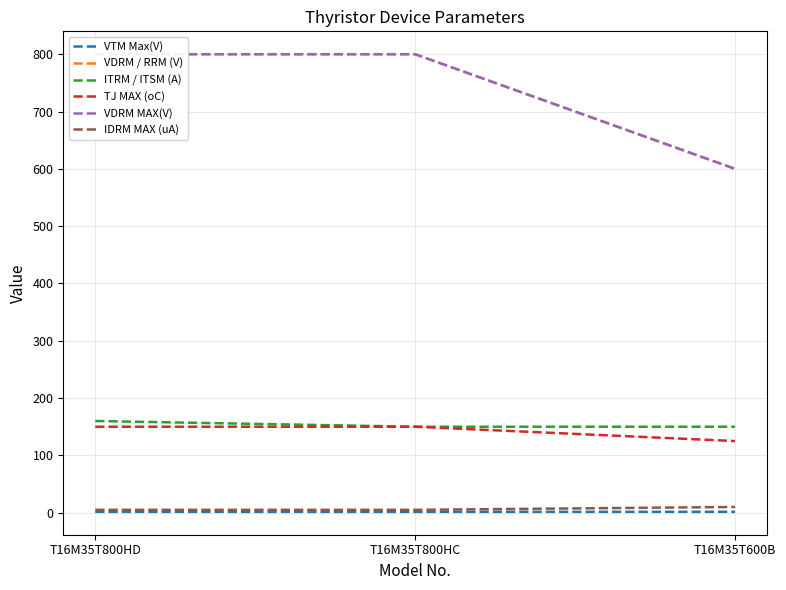

What is the sum of all TJ MAX (oC) values?

425.0